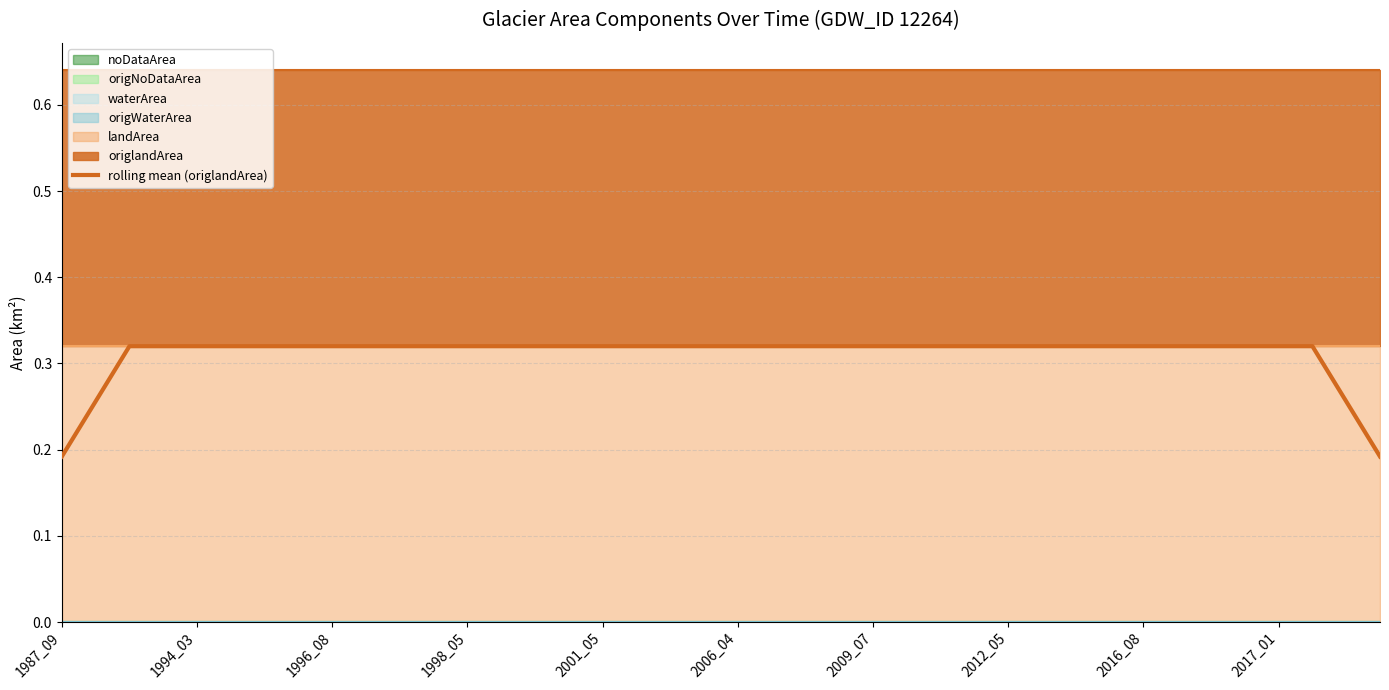

At which category does the chart reach its minimum across all series?

1987_09